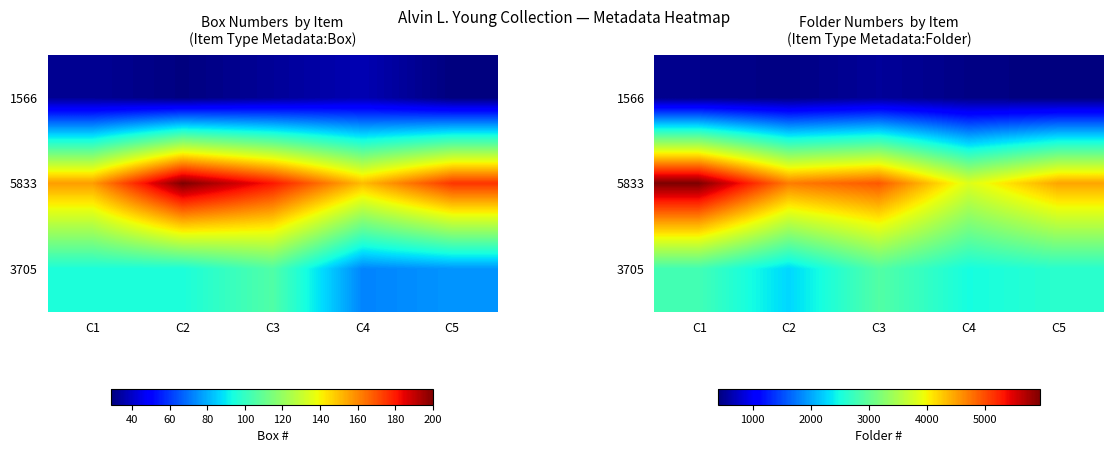

How many values in the 3705 series are below 2623?

2